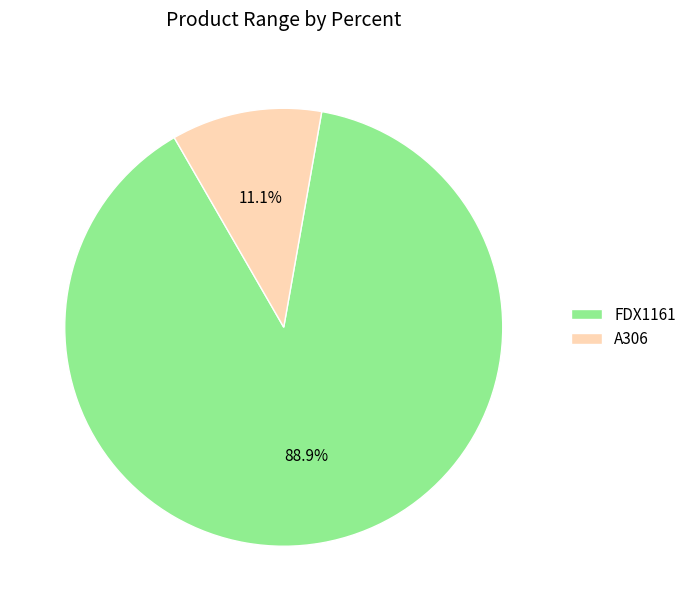

To the nearest percent, what is the average slice percentage?

50%